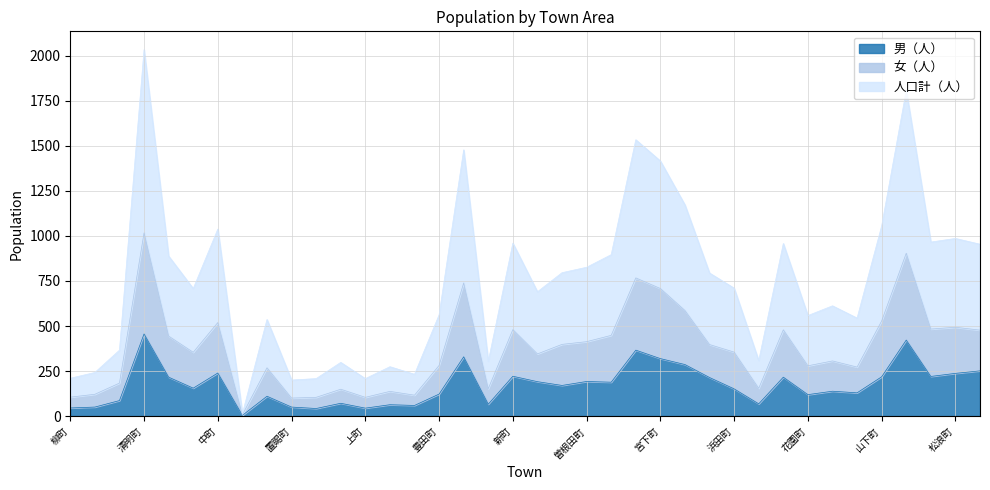

Which label corresponds to the smallest value in the chart?

杉妻町